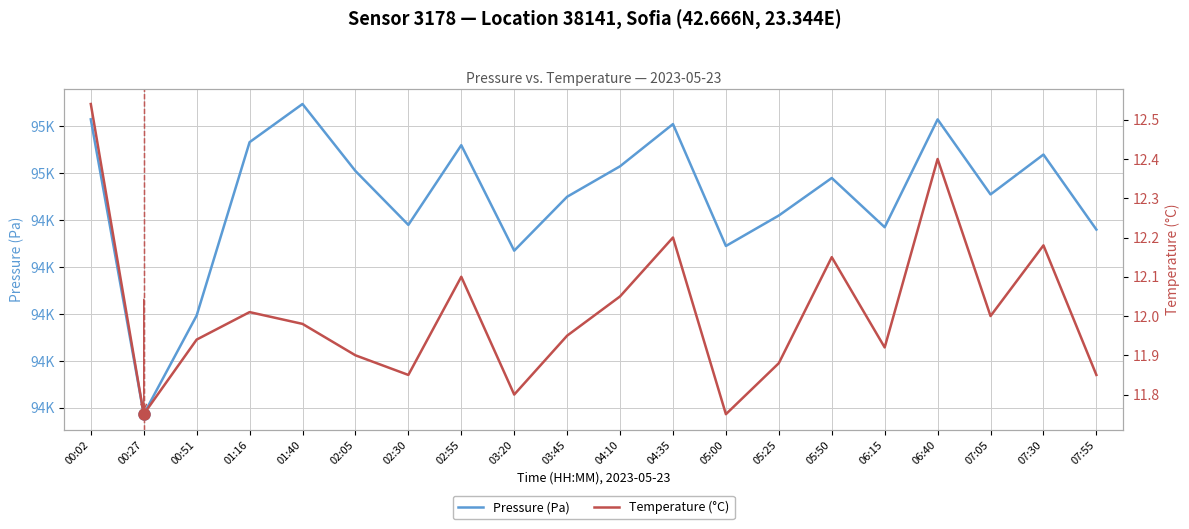

Reading left to right, what are all the values shown in this chart?

Pressure (Pa): 94543.0	94417.2	94459.3	94533.3	94549.6	94521.0	94498.0	94532.0	94487.0	94510.0	94523.0	94541.0	94489.0	94502.0	94518.0	94497.0	94543.0	94511.0	94528.0	94496.0
Temperature (°C): 12.5	11.8	11.9	12.0	12.0	11.9	11.8	12.1	11.8	11.9	12.1	12.2	11.8	11.9	12.2	11.9	12.4	12.0	12.2	11.8